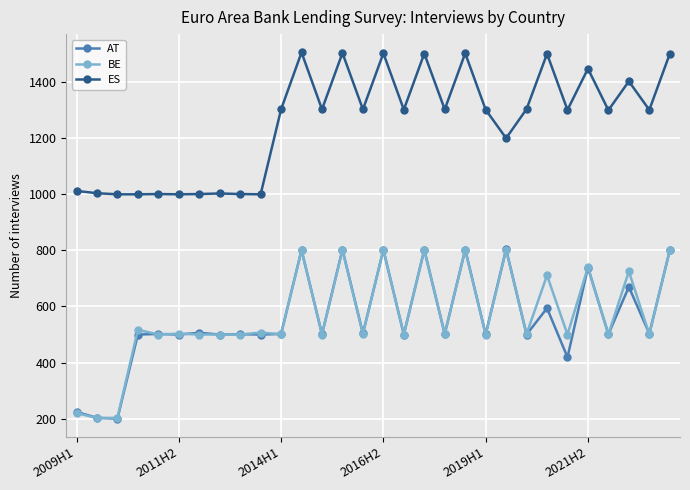

What are all the series names shown in the legend?

AT, BE, ES